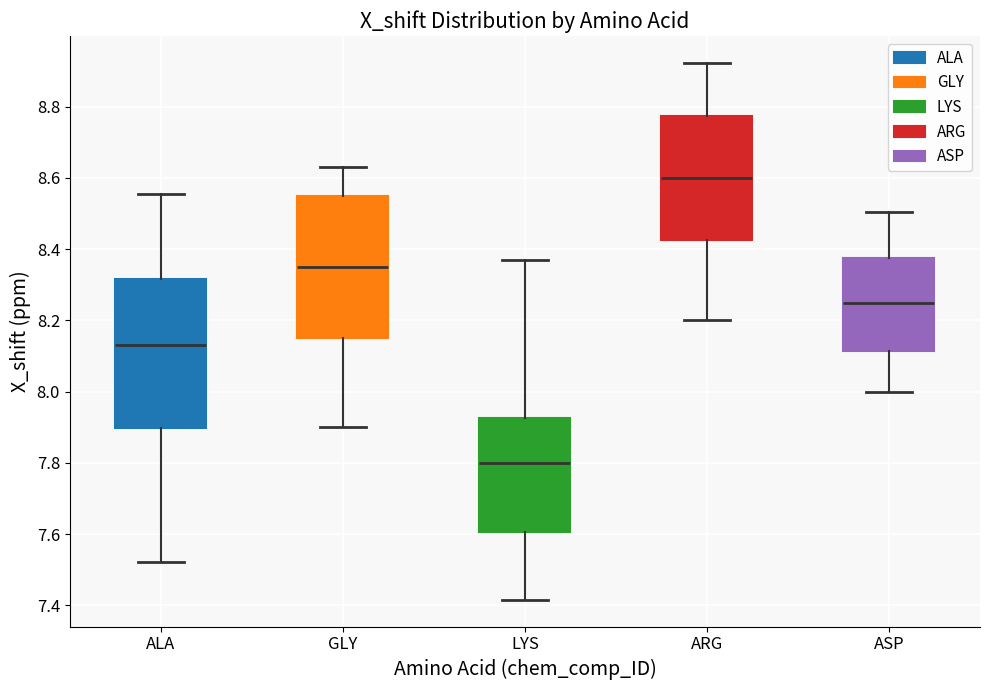

Reading left to right, transcribe this box plot: for each box, give where its median line is, the range the box spans, and where its two whiskers end, as read against the y-axis. The values are not printed on the chart, so give them approximately, as read against the axis.

ALA: median 8.14, box 7.90 to 8.32, whiskers 7.52 to 8.56
GLY: median 8.36, box 8.16 to 8.56, whiskers 7.90 to 8.64
LYS: median 7.80, box 7.60 to 7.92, whiskers 7.42 to 8.36
ARG: median 8.60, box 8.42 to 8.78, whiskers 8.20 to 8.92
ASP: median 8.26, box 8.12 to 8.38, whiskers 8.00 to 8.50